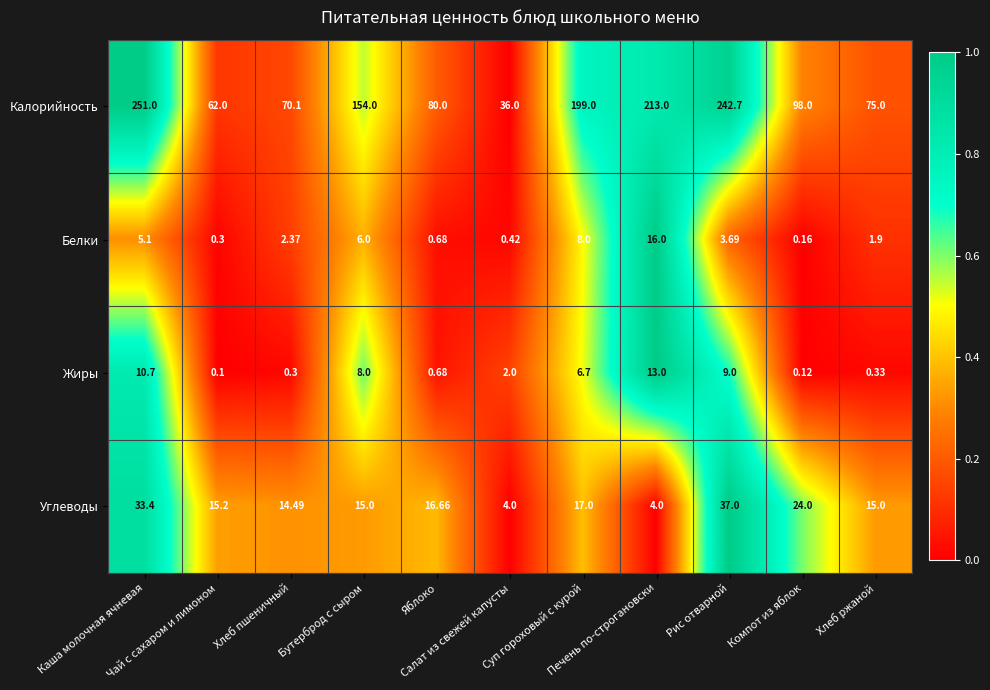

Which series has the largest total across all categories?

Калорийность